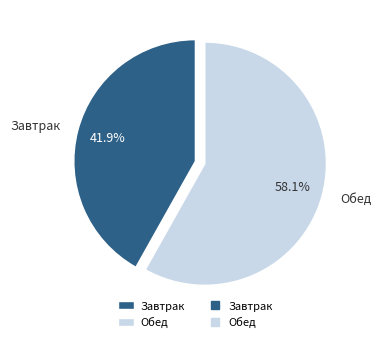

Does any single category account for the majority?

Yes